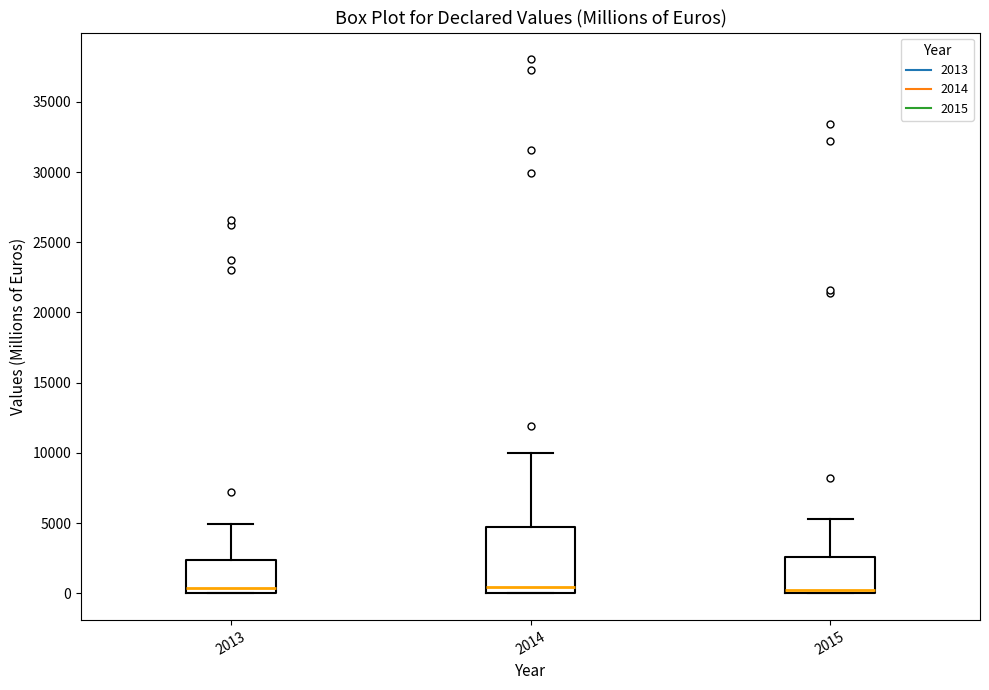

Which box is the tallest, from its lower edge to its upper edge?

2014